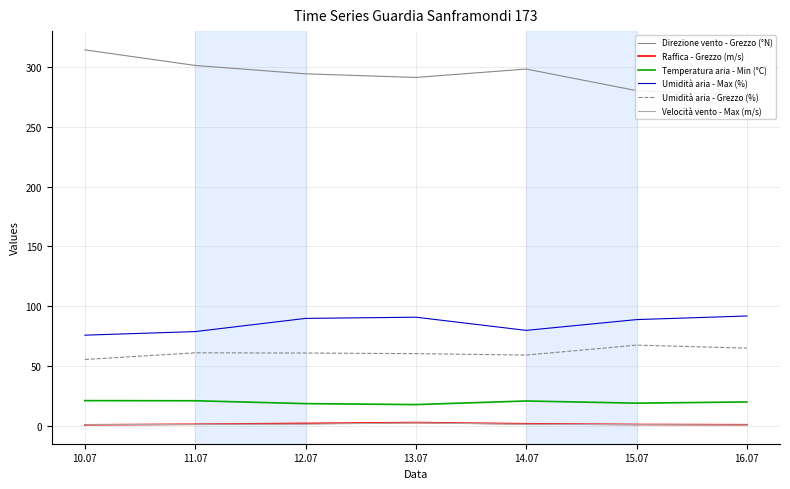

Is it true that Direzione vento - Grezzo (°N) equals 298.0 at 14.07?

True